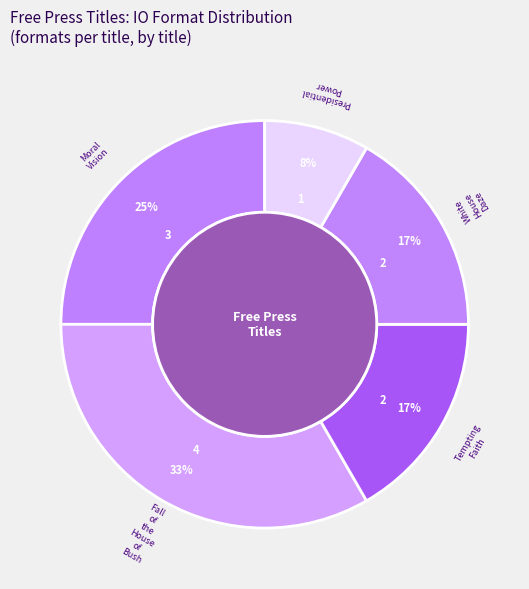

How many slices are in this pie chart?

5